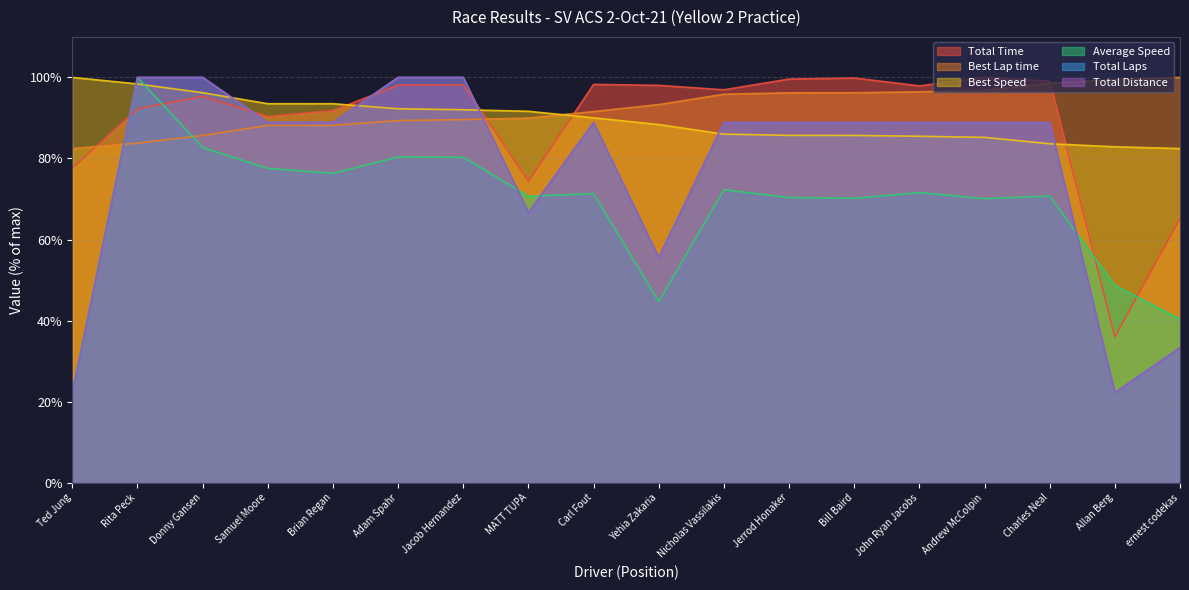

What is the value of the Total Distance point at the 18th from the left?

33.3